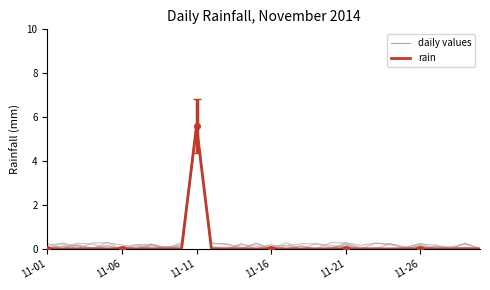

True or false: the data shows 0.0 at 11-21.

True